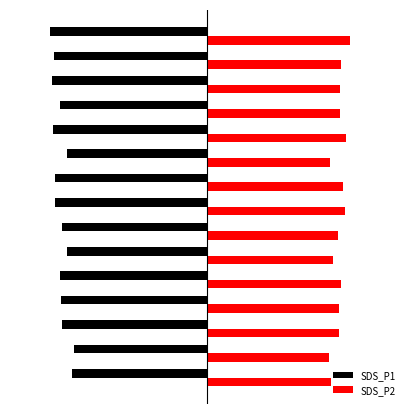

What is the value of the SDS_P2 bar at the 9th from the left?

15.2